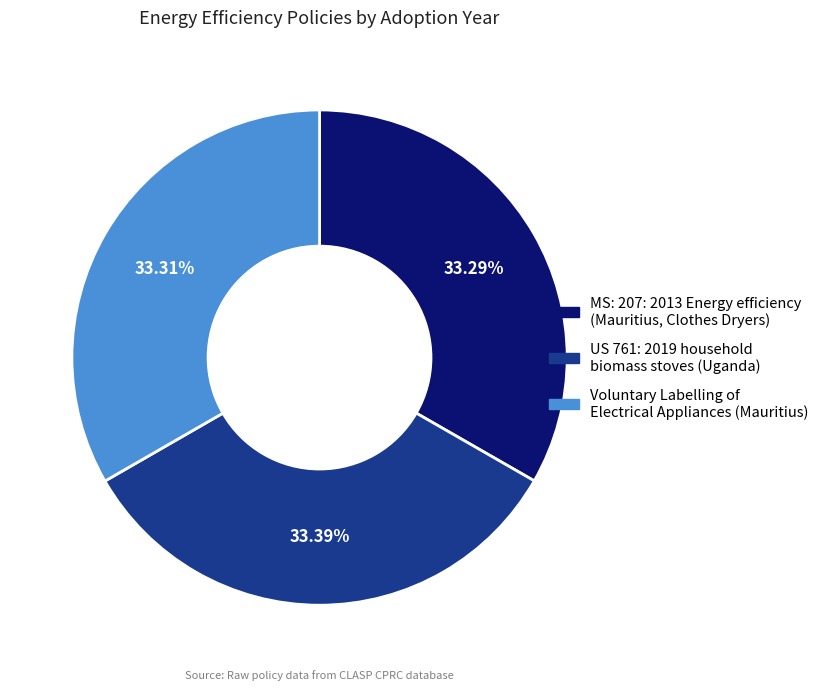

Is the sum of Voluntary Labelling of Electrical Appliances (Mauritius) and MS: 207: 2013 Energy efficiency (Mauritius, Clothes Dryers) greater than half?

Yes